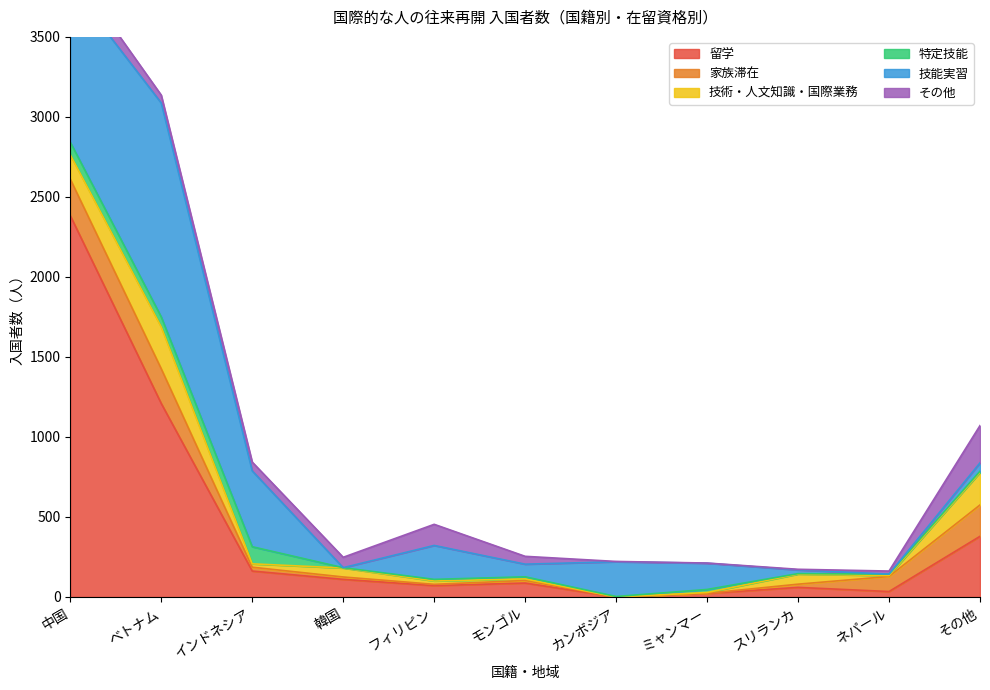

The value of その他 at 韓国 is 41. True or false?

False